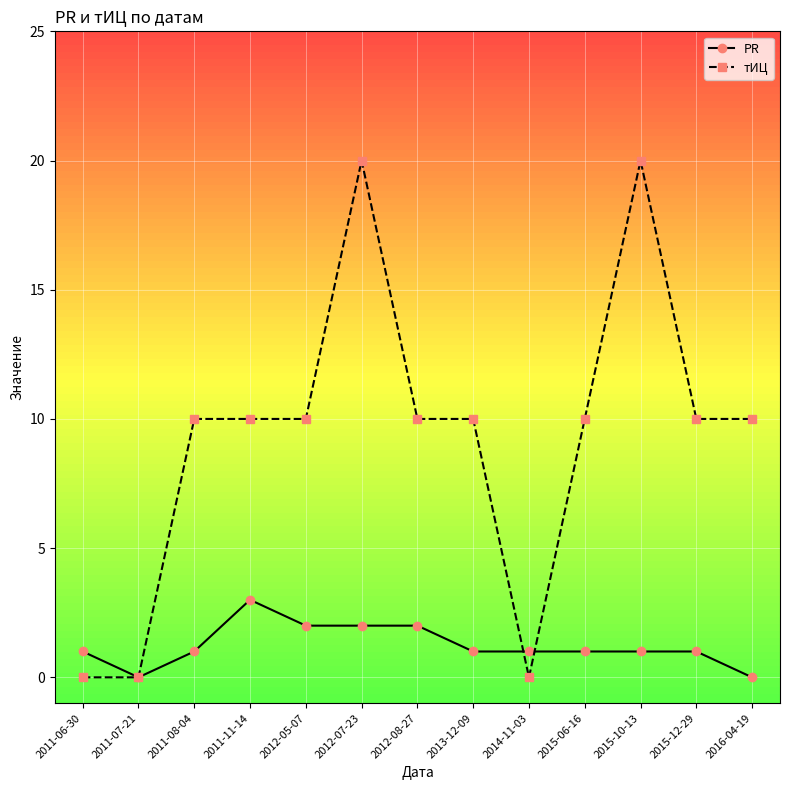

Which category has the highest value in the PR series?

2011-11-14